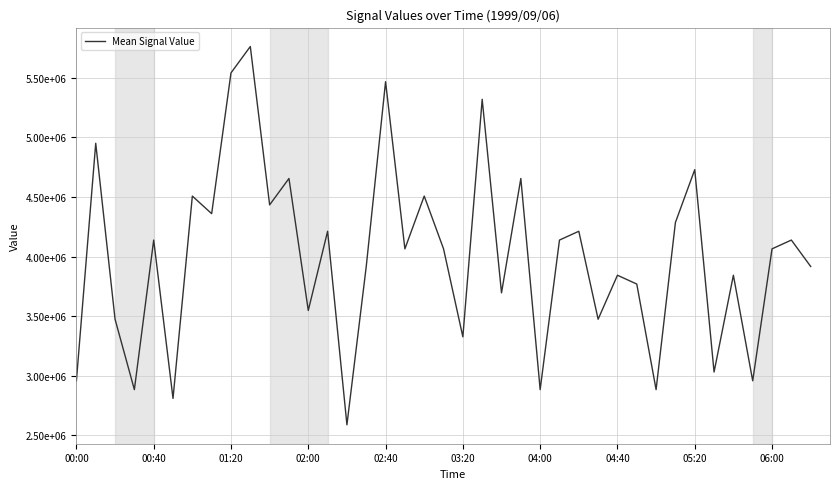

True or false: the data has more than 0 interior local peaks.

True